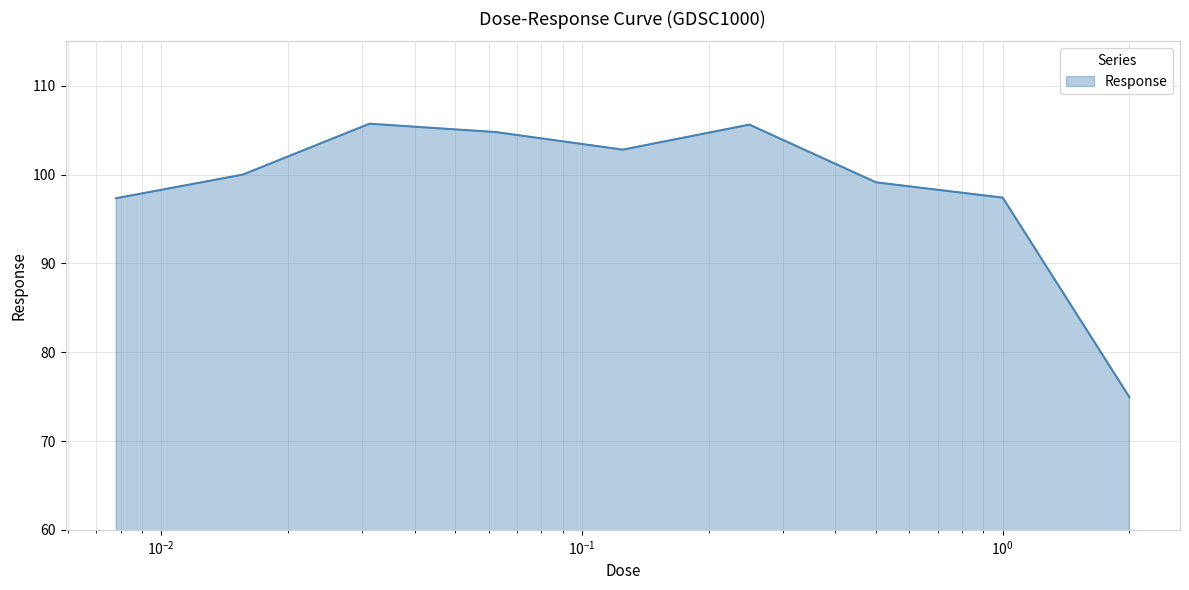

What is the greatest value displayed?

105.7